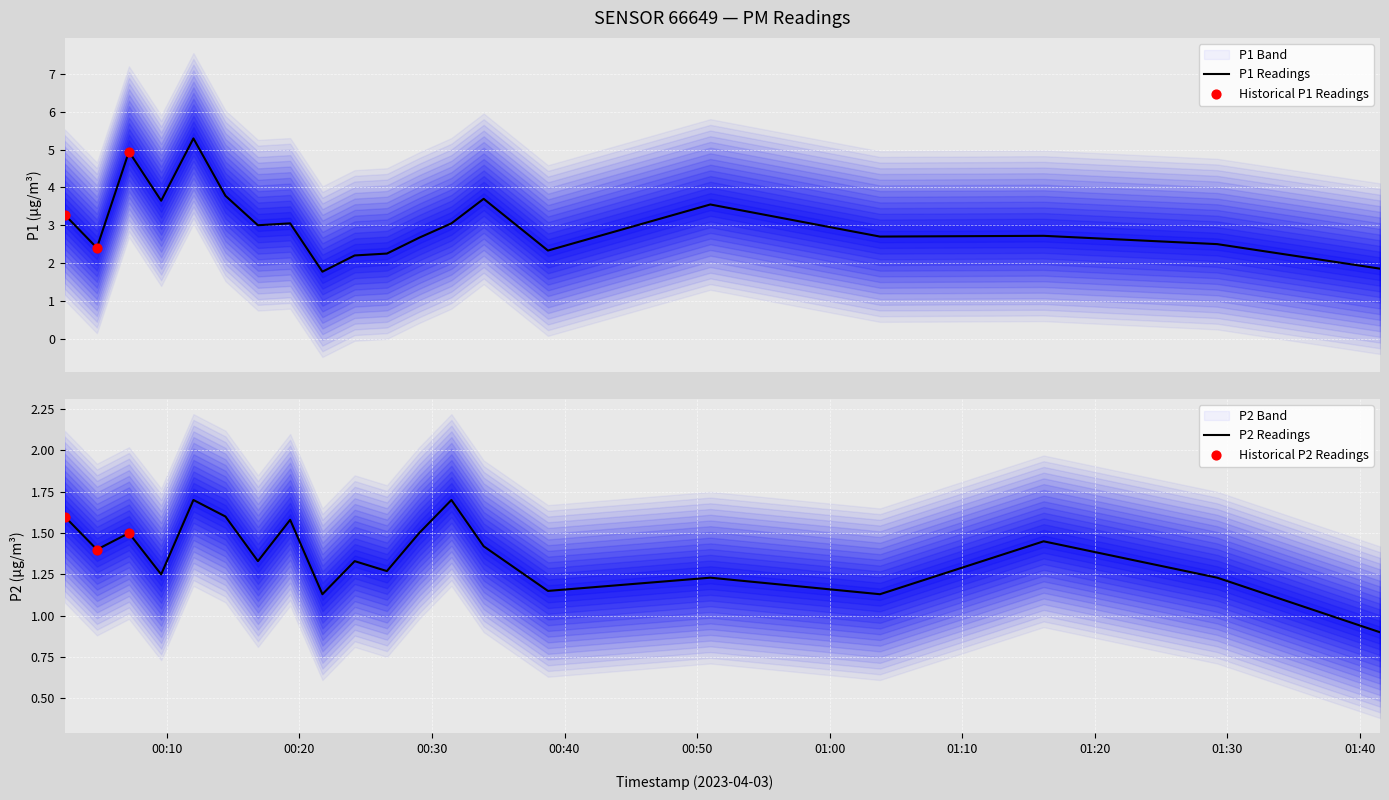

What is the total value across all series at 2023-04-03T01:41:32?

2.8